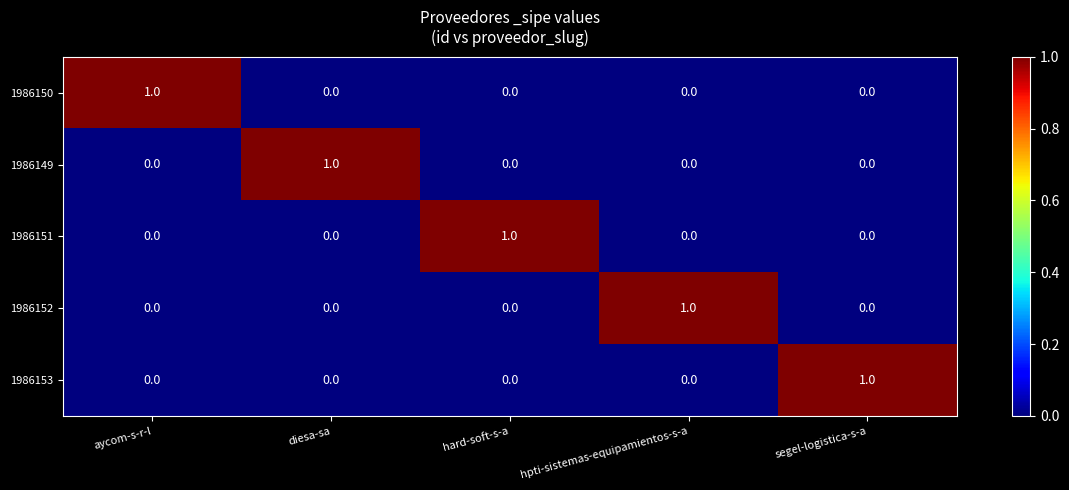

The value of 1986149 at diesa-sa is 1. True or false?

True